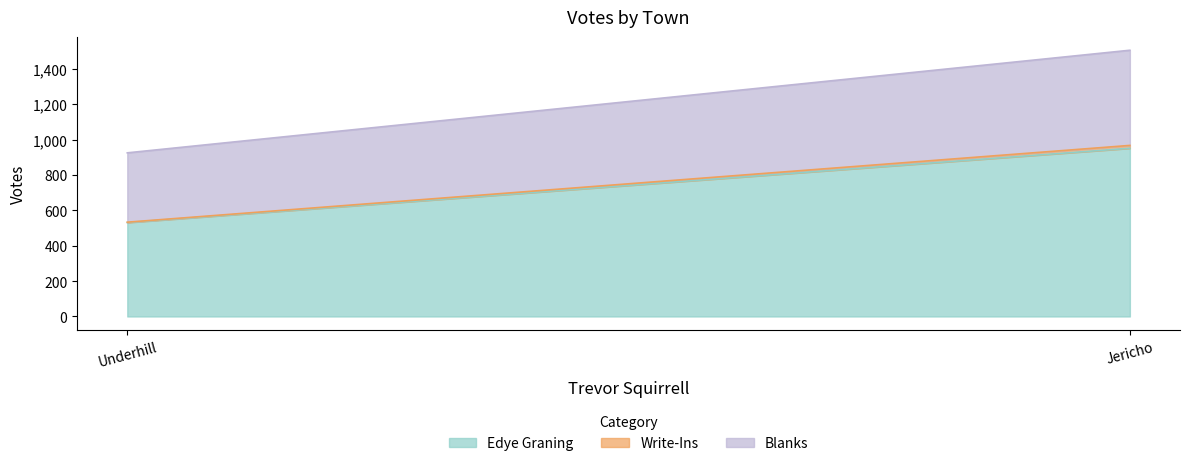

Rank the series by their average value, from highest to lowest.

Edye Graning, Blanks, Write-Ins